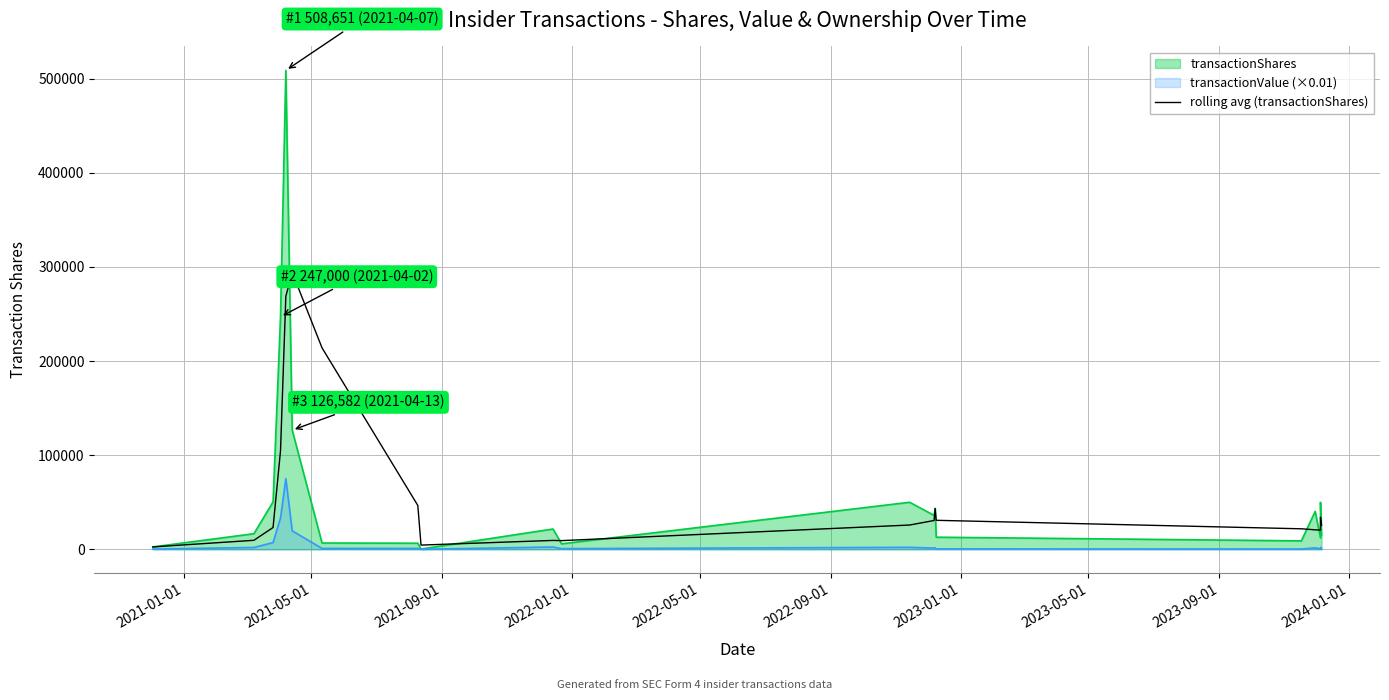

The chart shows a value of 20444.7 at 18. True or false?

False